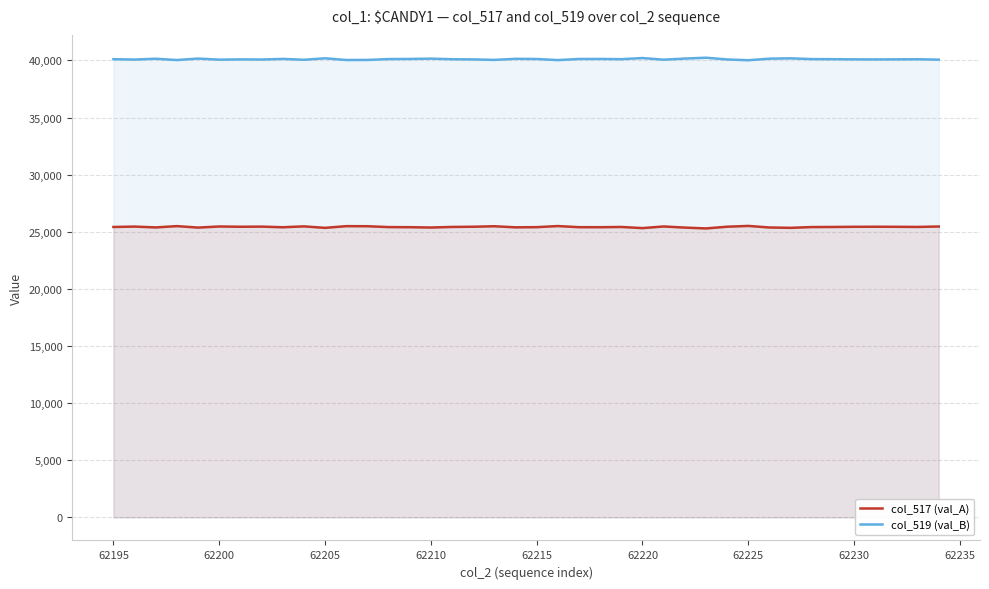

List the series in order of their peak value, lowest first.

col_517 (val_A), col_519 (val_B)